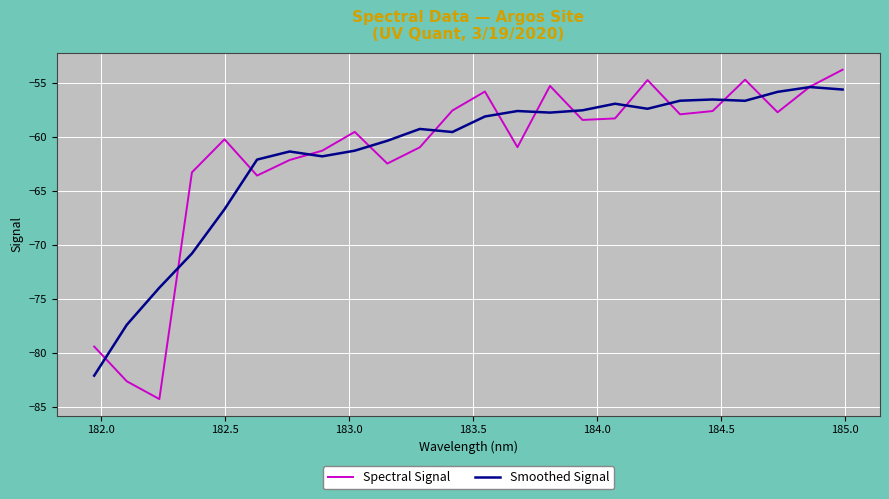

What is the maximum value shown in the chart?

-53.8